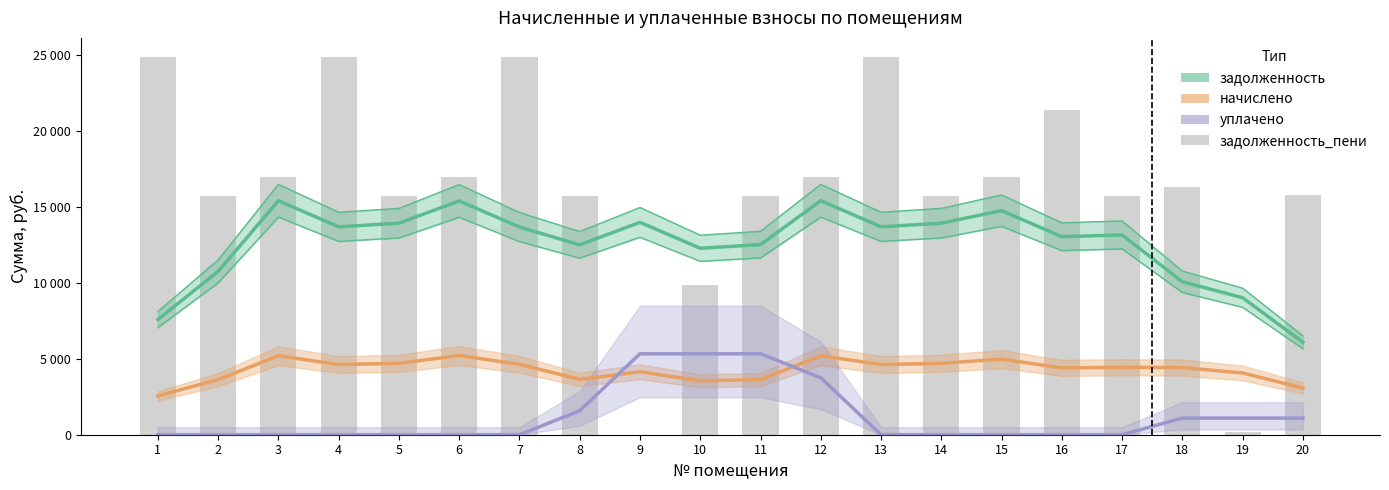

Reading right to left, what are all the values shown in this chart?

15767.5	176.2	16332.5	15690.5	21391.4	16973.5	15690.5	24883.9	16974.5	15690.5	9883.9	0.0	15690.5	24883.9	16972.5	15690.5	24883.9	16974.5	15690.5	24883.9